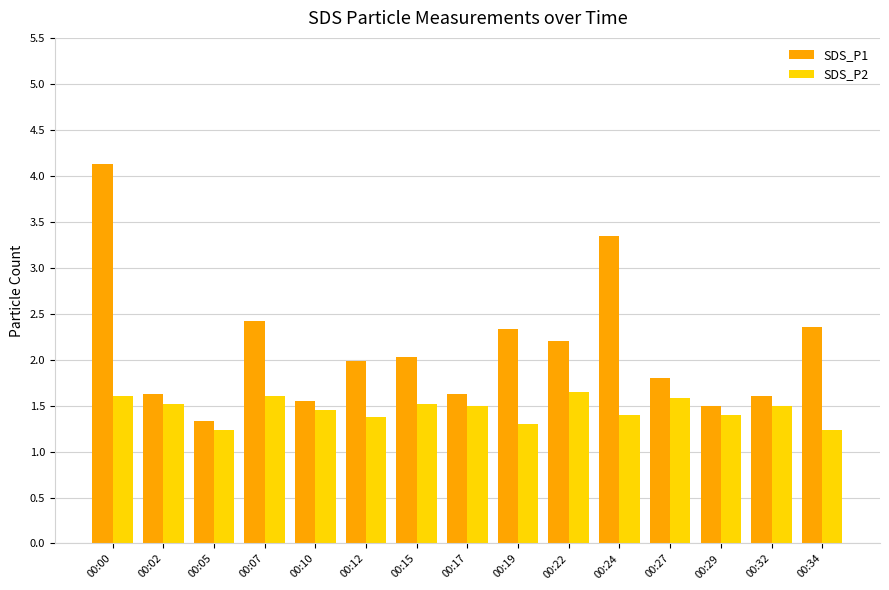

How many bars are there in total?

30